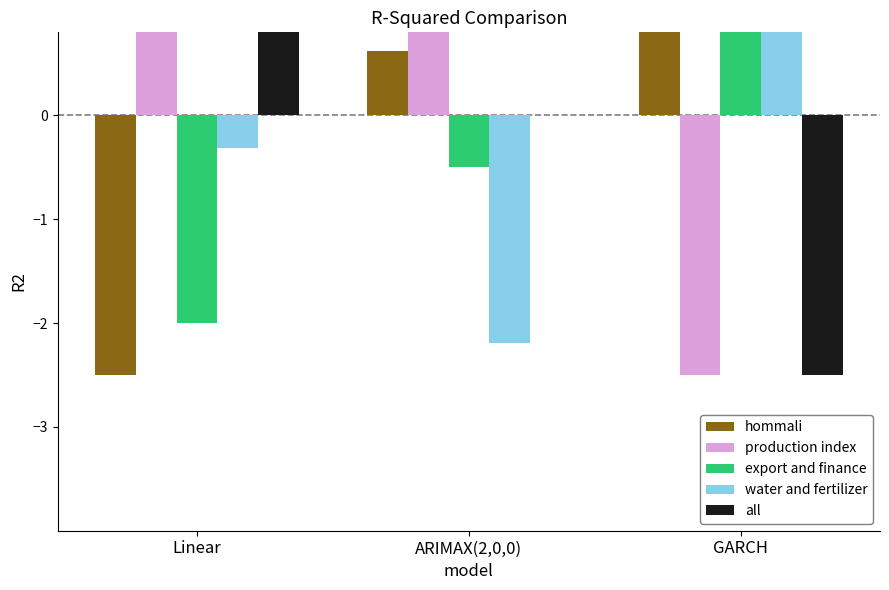

At which label does hommali reach its peak?

GARCH